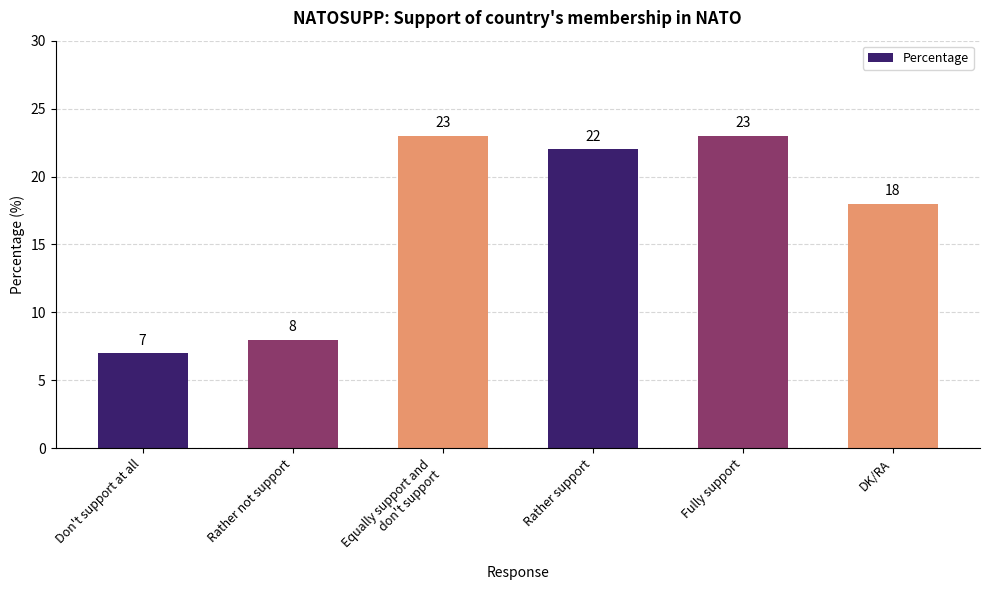

Reading right to left, transcribe all the data shown in this chart.

DK/RA=18	Fully support=23	Rather support=22	Equally support and
don't support=23	Rather not support=8	Don't support at all=7